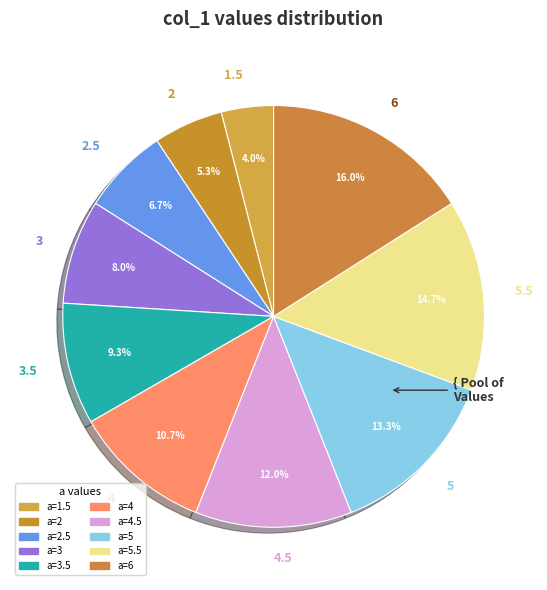

What is the total percentage of 4.5 and 5?

25.3%